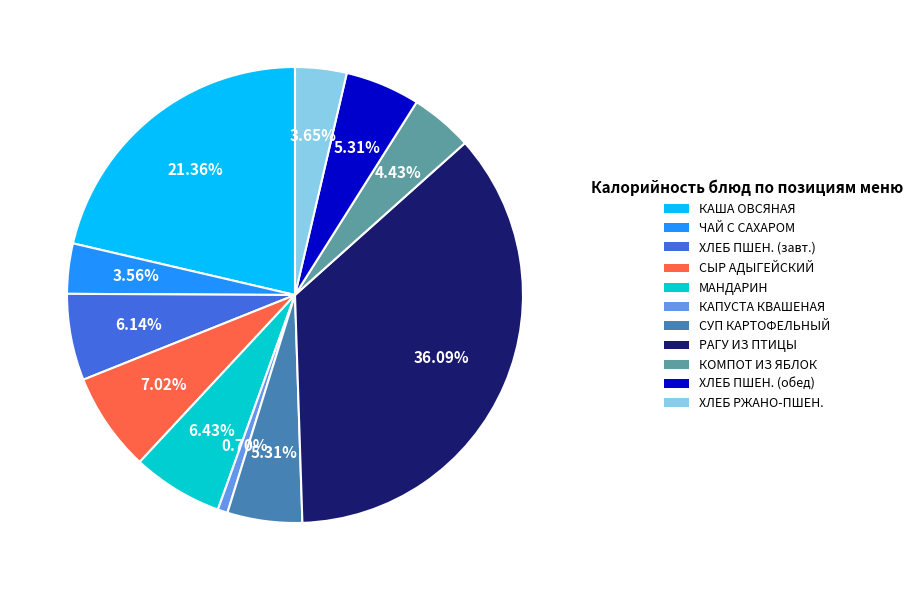

Count the number of slices in the pie.

11